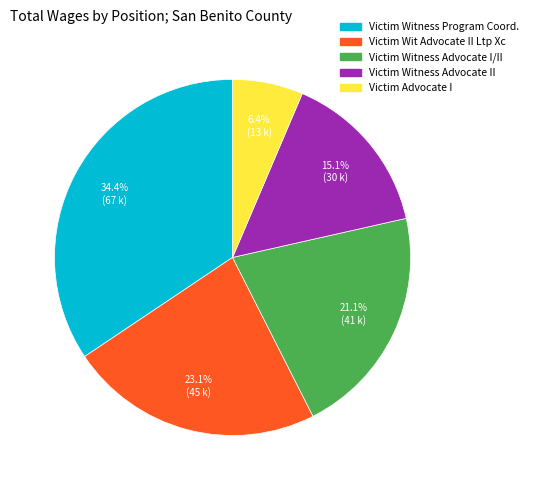

Does any single category account for the majority?

No